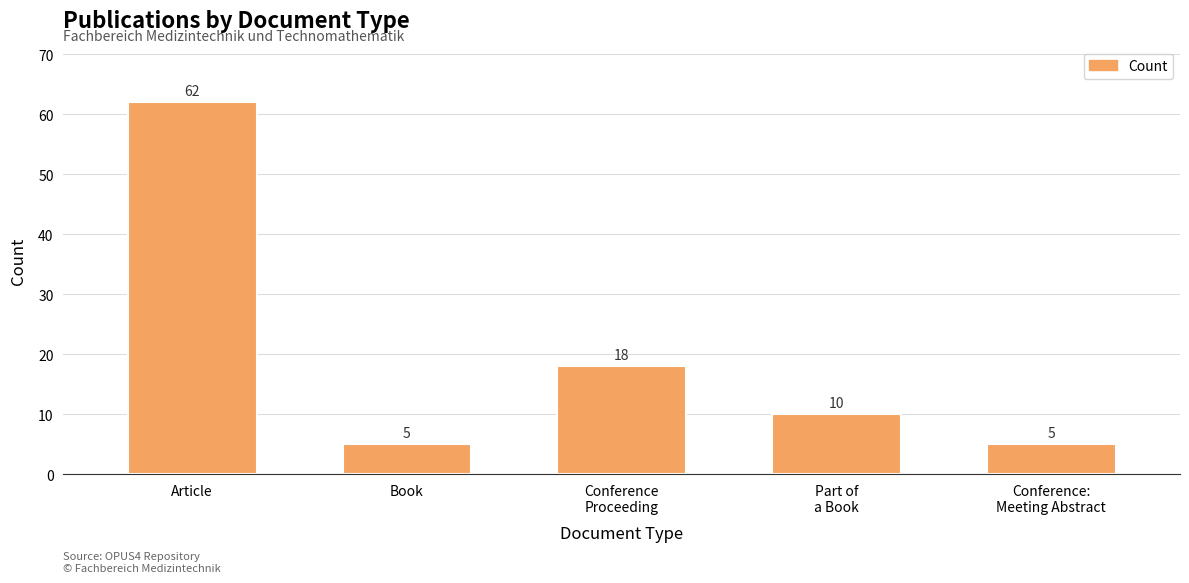

What position from the right is Book?

4